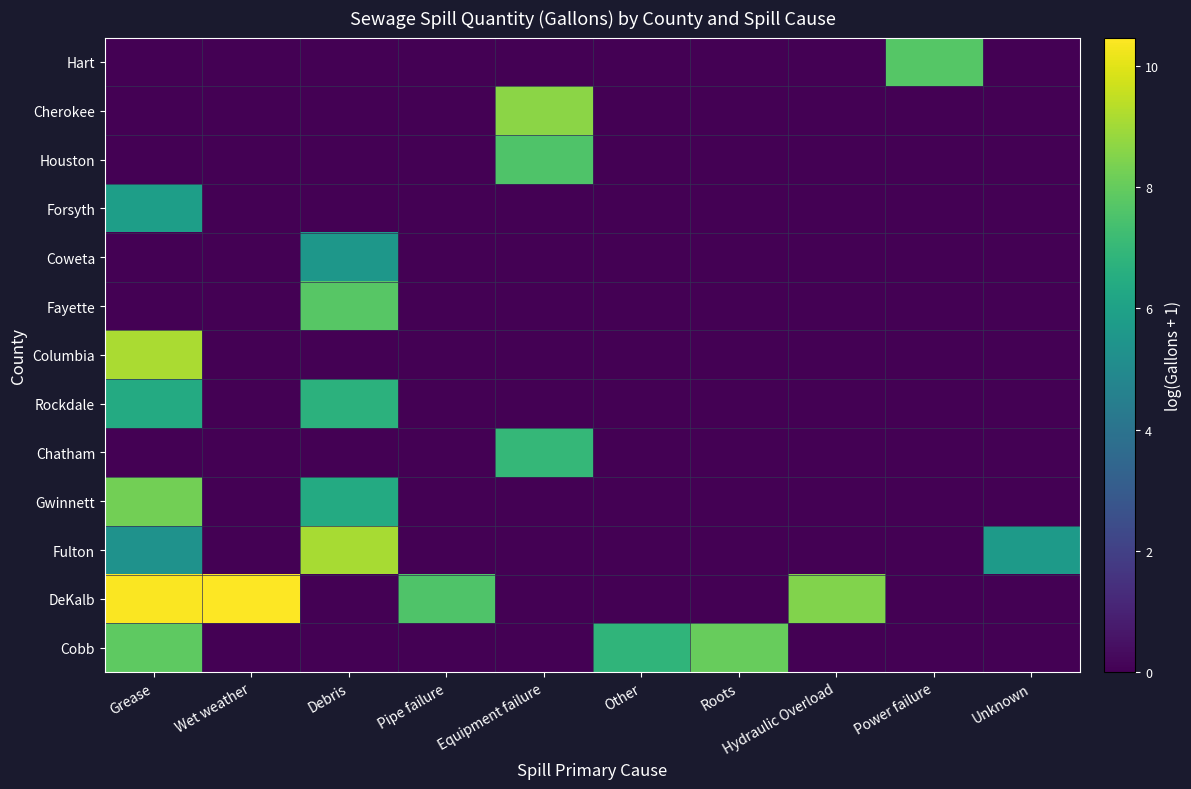

How many categories are shown in the chart?

10